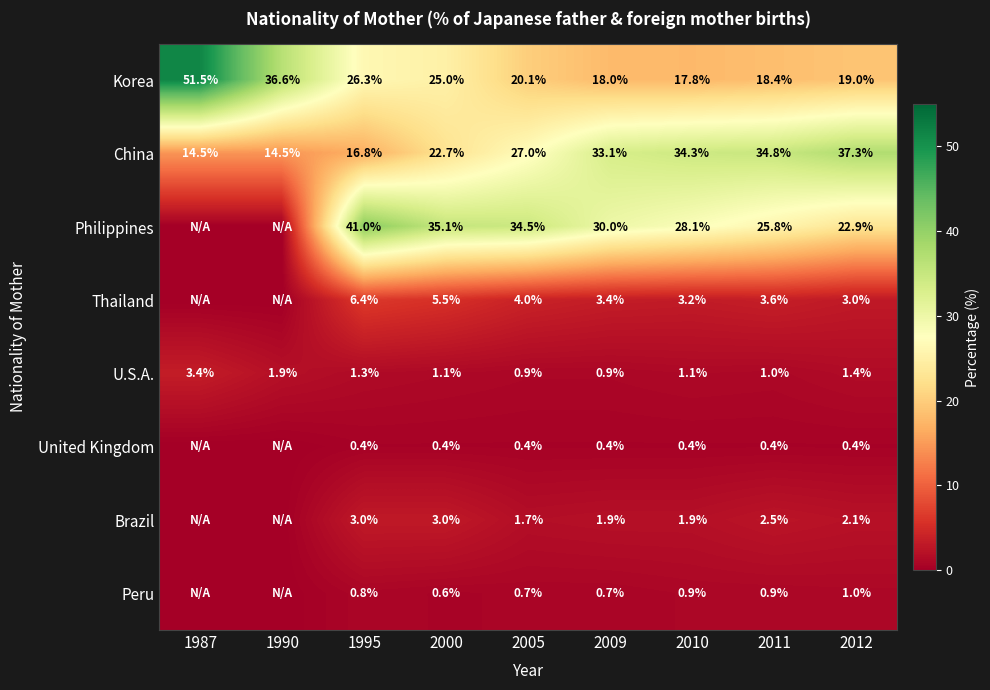

What is the sum of the U.S.A. values at 1995 and 2005?

2.2